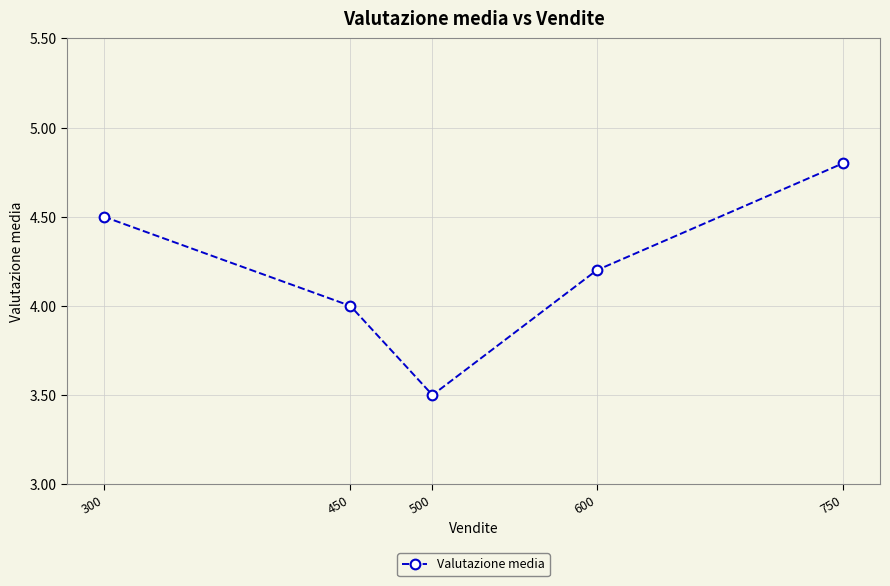

What is the difference between the second highest and minimum values?

1.0